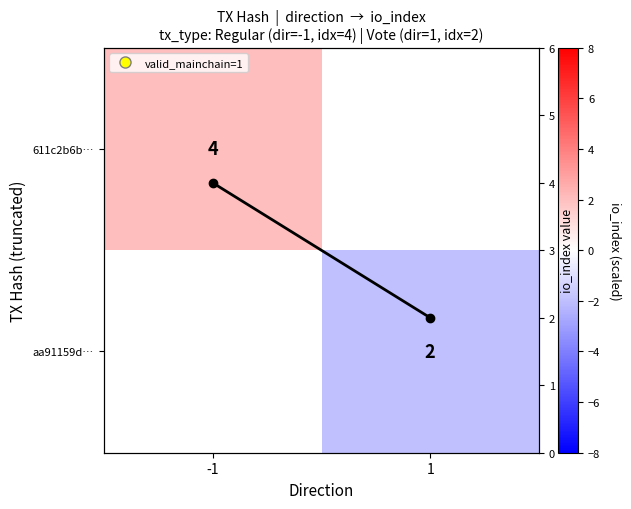

Which series has the largest total across all categories?

io_index